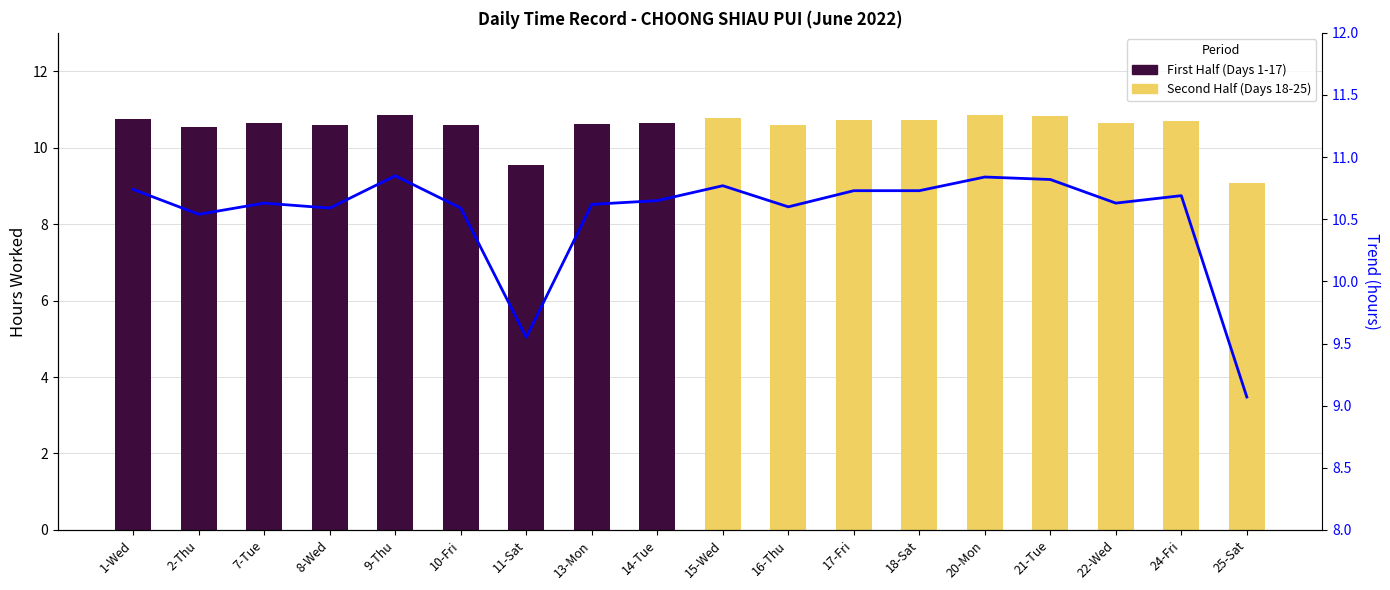

What is the average value?

10.5